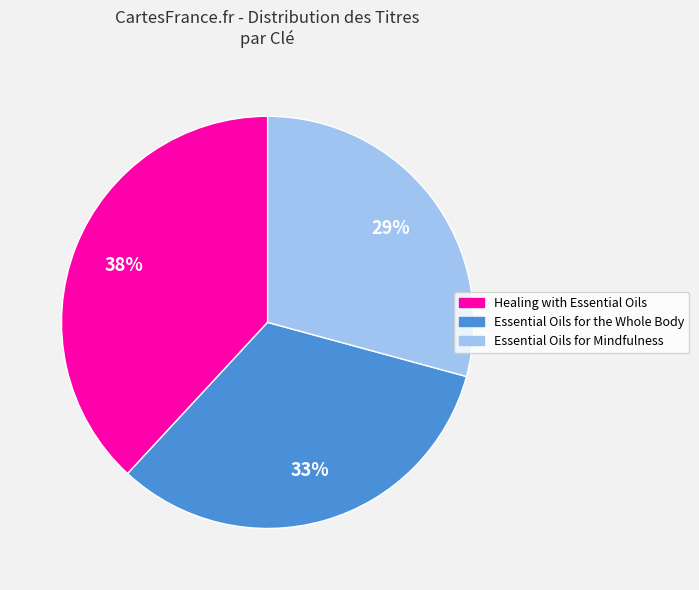

To the nearest percent, what is the average slice percentage?

33%